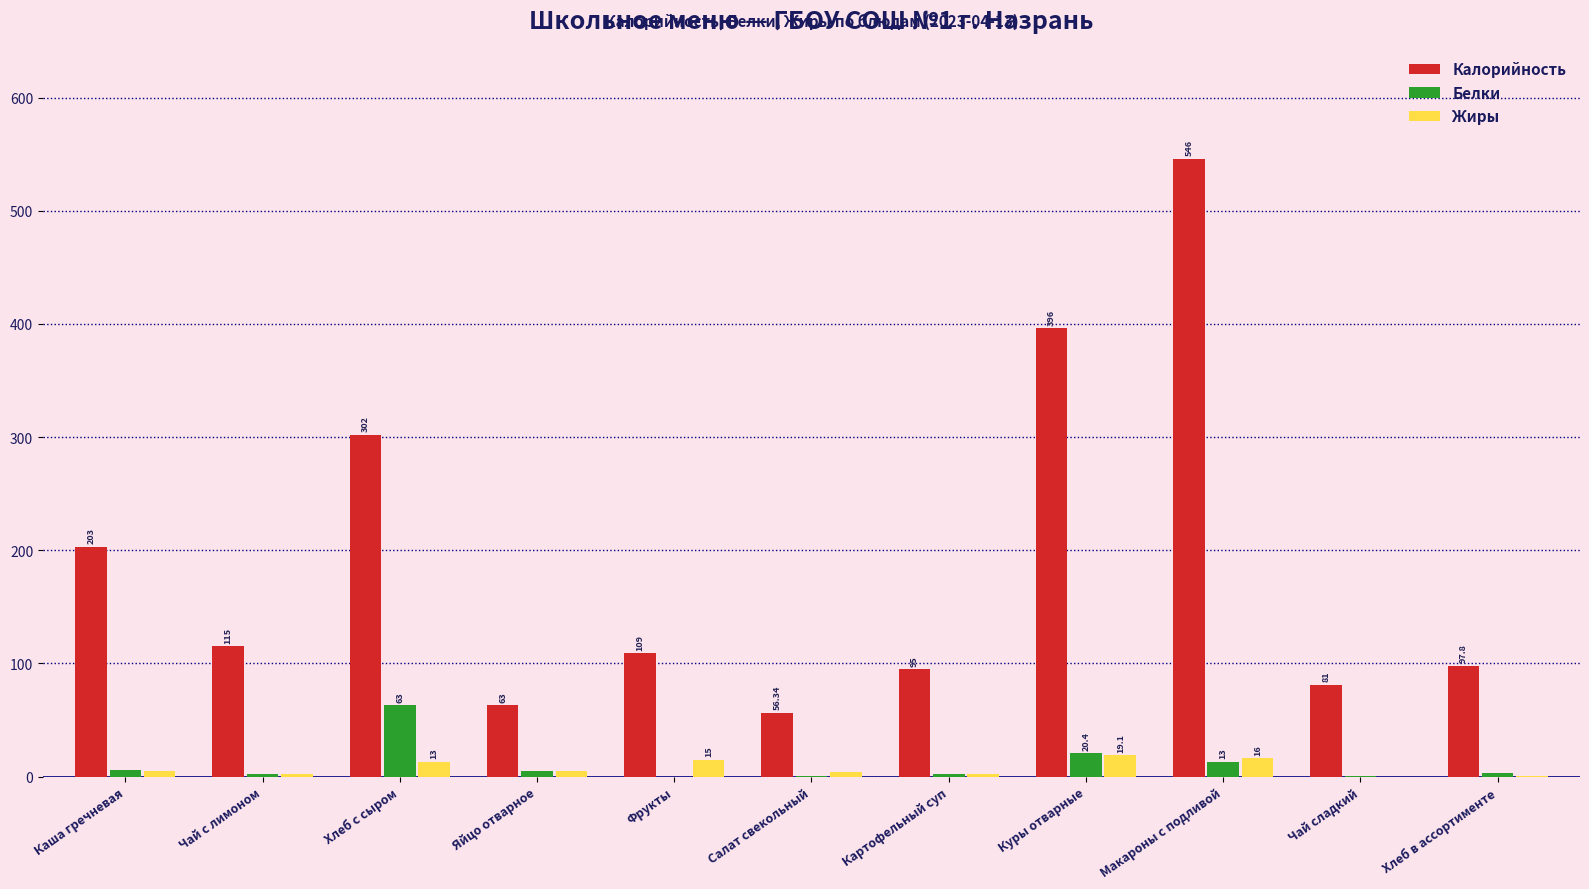

Which series has the largest total across all categories?

Калорийность